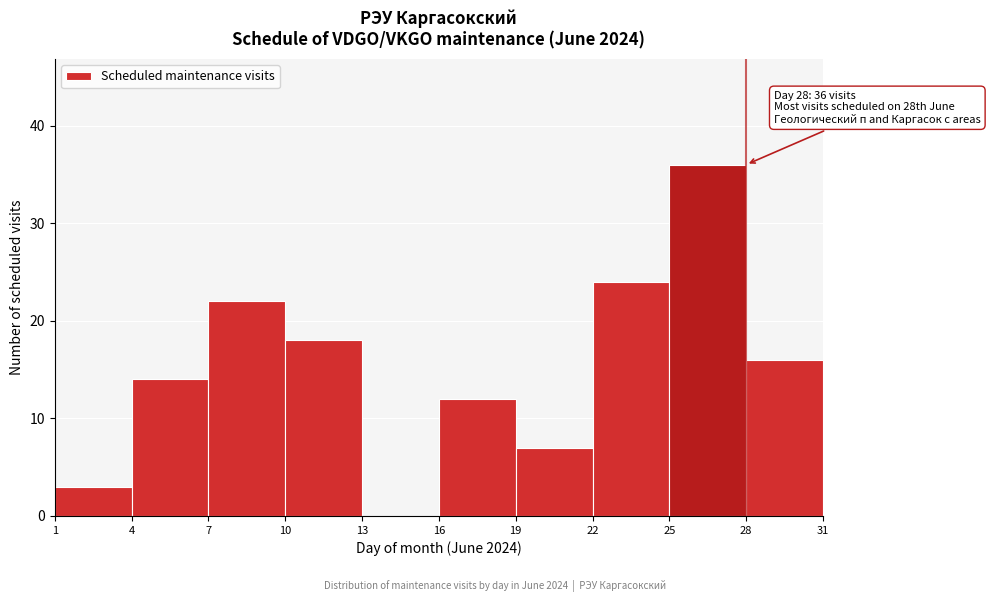

Over which range of the x-axis is the bar tallest?

25 to 28